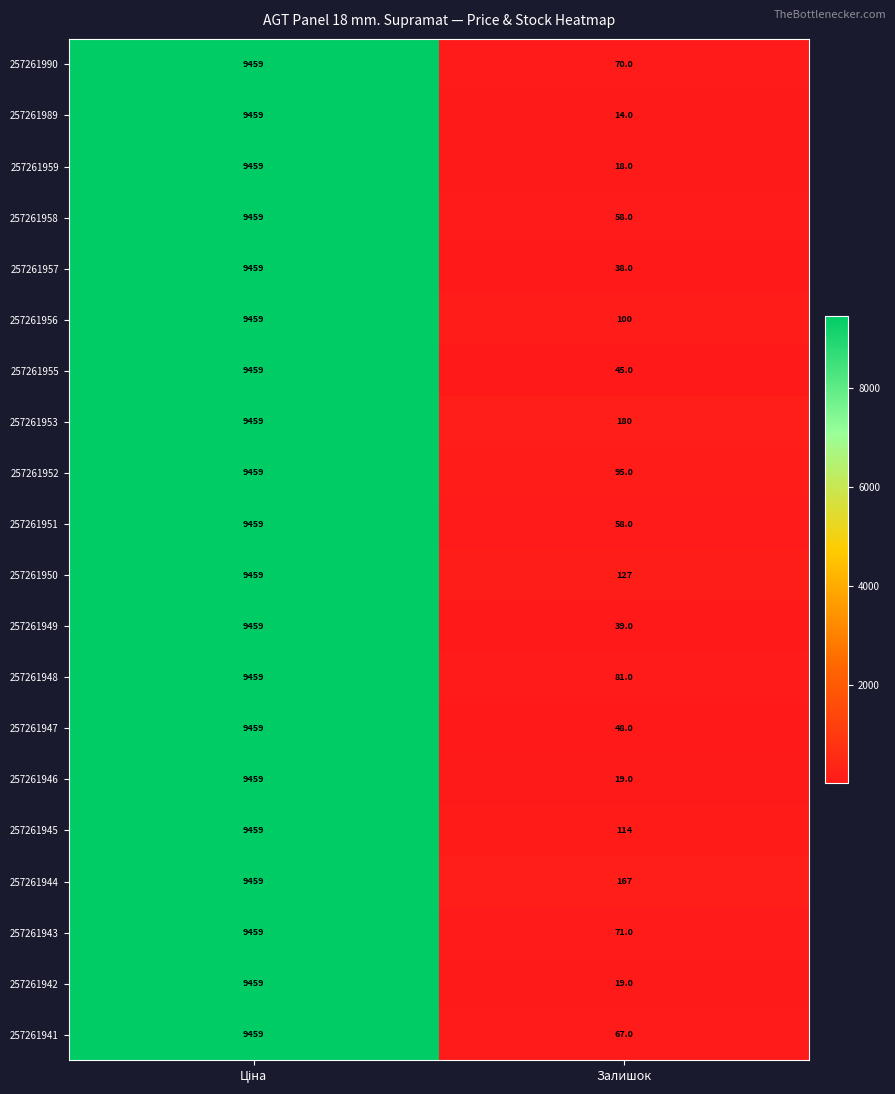

What is the sum of all 257261949 values?

9498